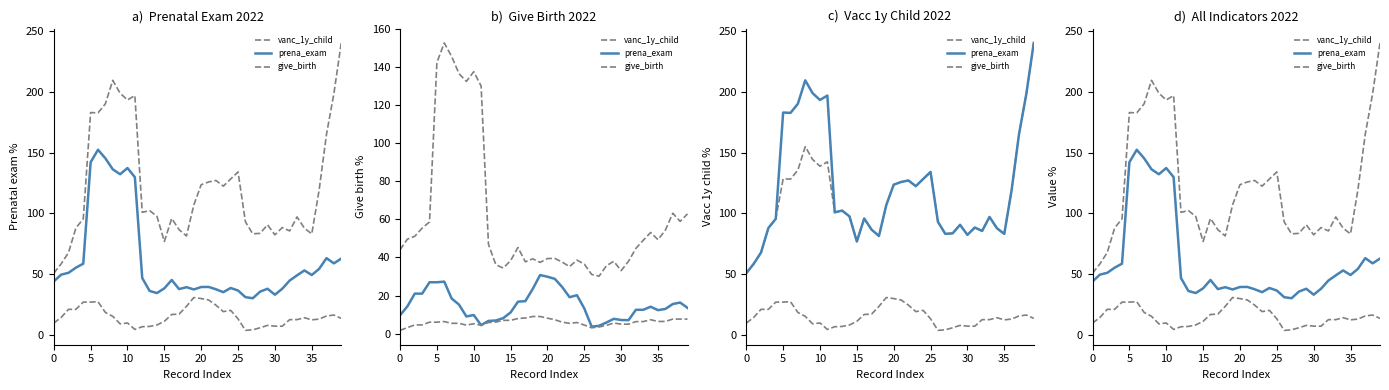

At which label is prena_exam closest to 91?

37